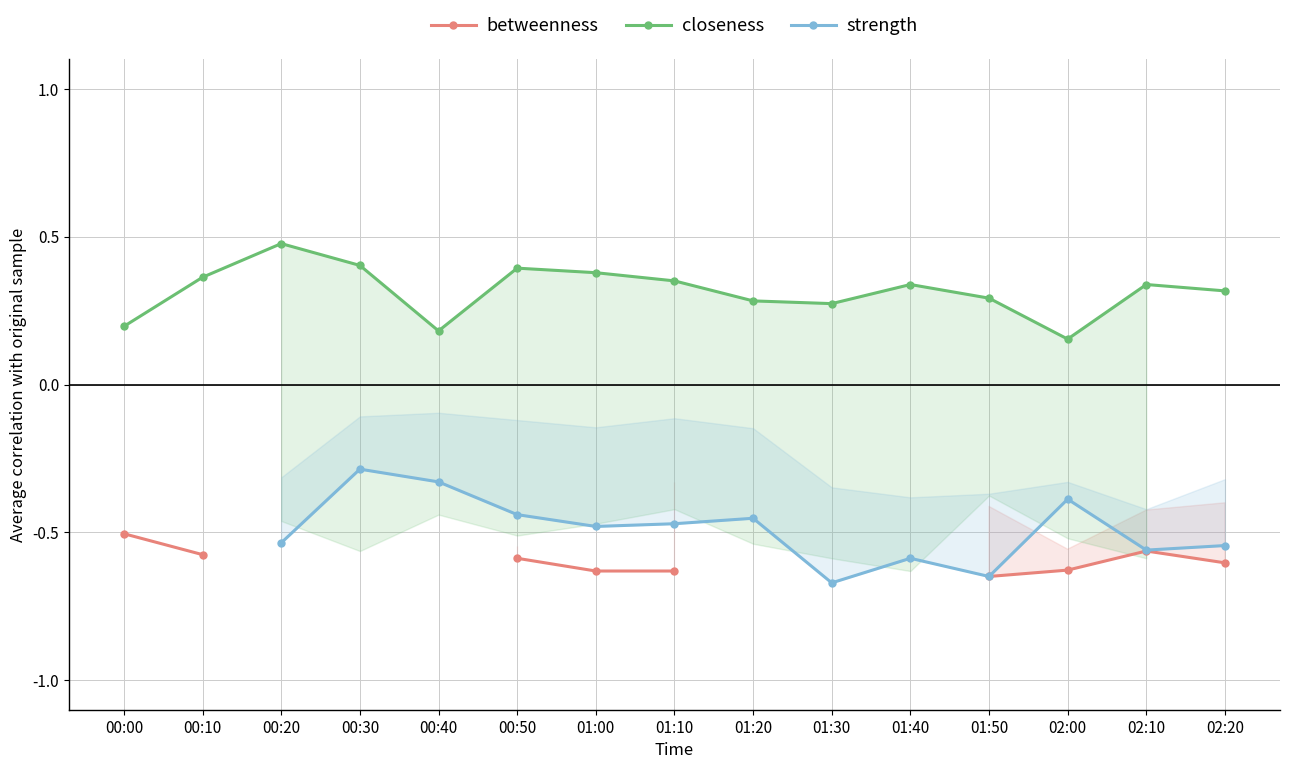

What is the label of the 11th point from the left?

01:40